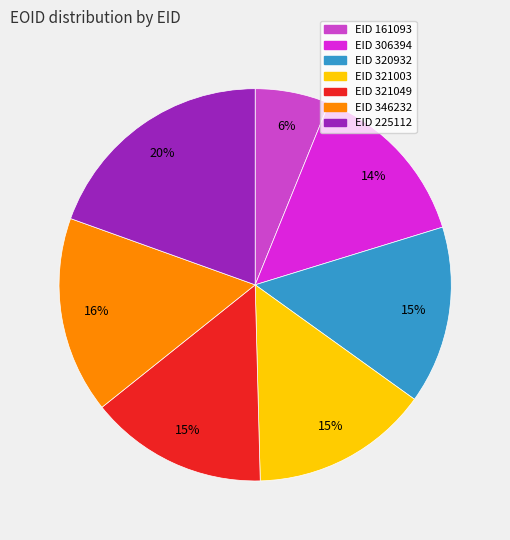

Count the number of slices in the pie.

7